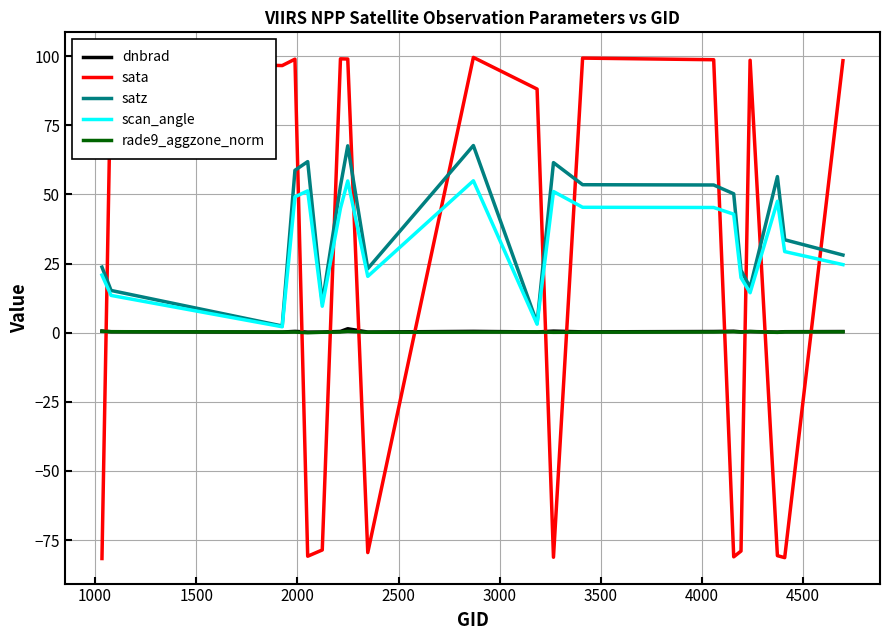

Which series has the largest range (max minus min)?

sata